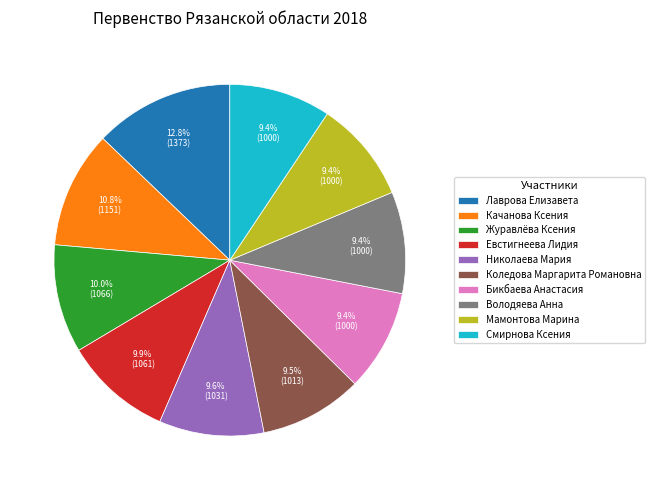

Which has a higher value, Бикбаева Анастасия or Лаврова Елизавета?

Лаврова Елизавета